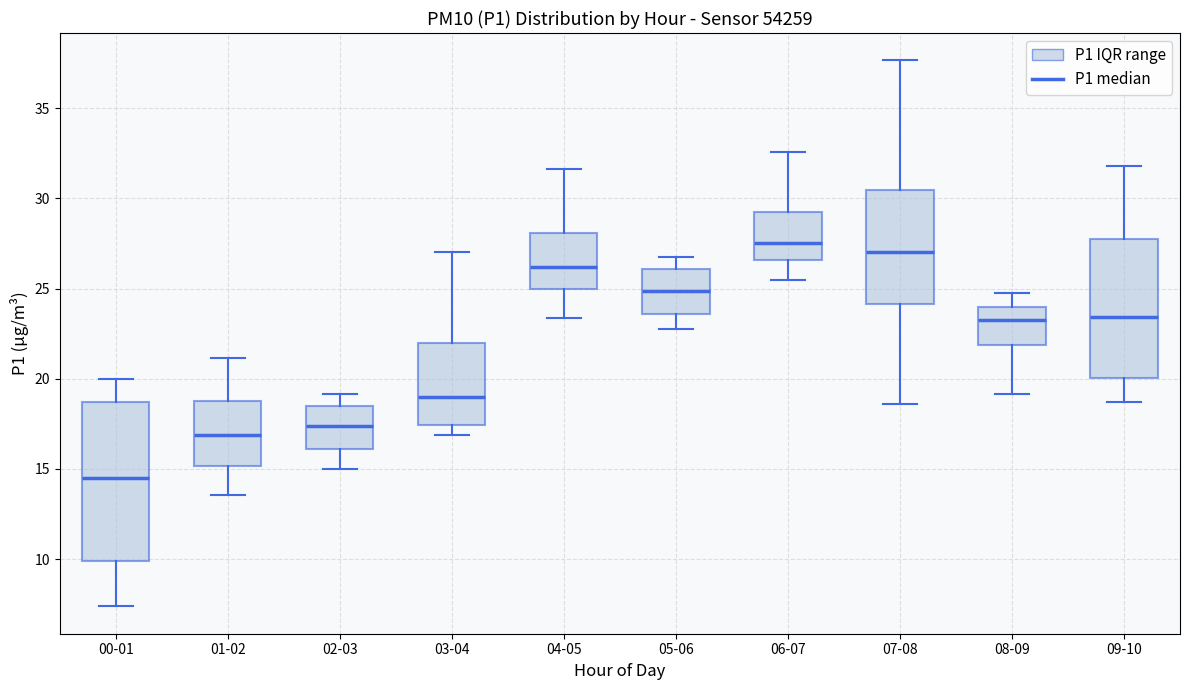

Where does the median line of the box for 01-02 sit on the y-axis? The values are not printed on the chart, so give them approximately, as read against the axis.

17.0